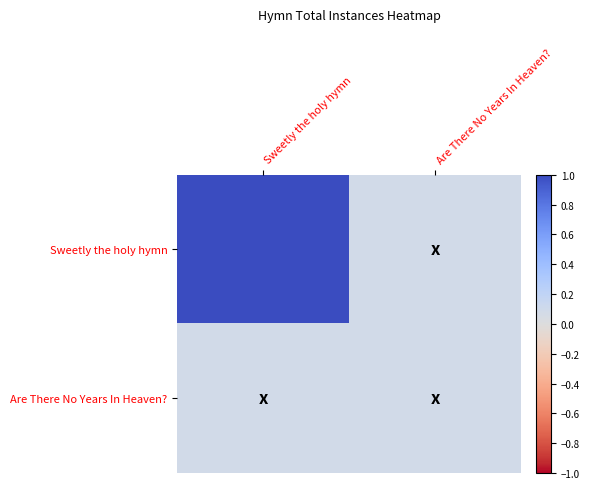

What is the difference between the highest and lowest values at Sweetly the holy hymn?

0.9